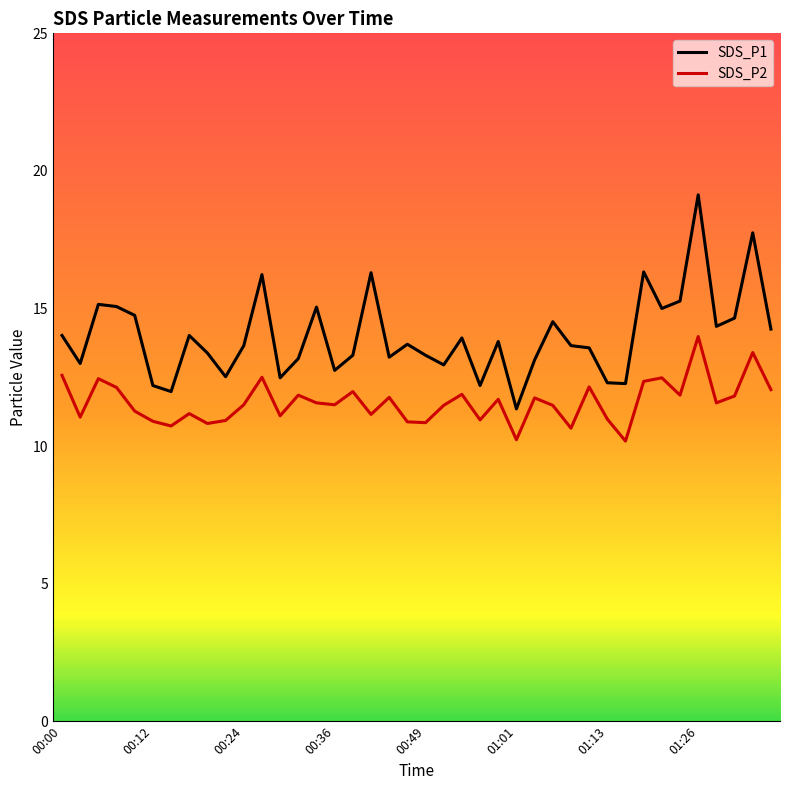

Which series has the widest spread of values?

SDS_P1